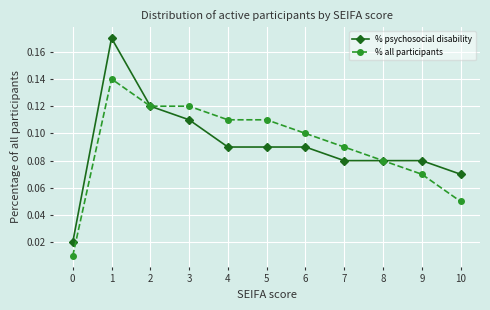

Is the value of % all participants at 1 greater than the value of % psychosocial disability at 1?

No